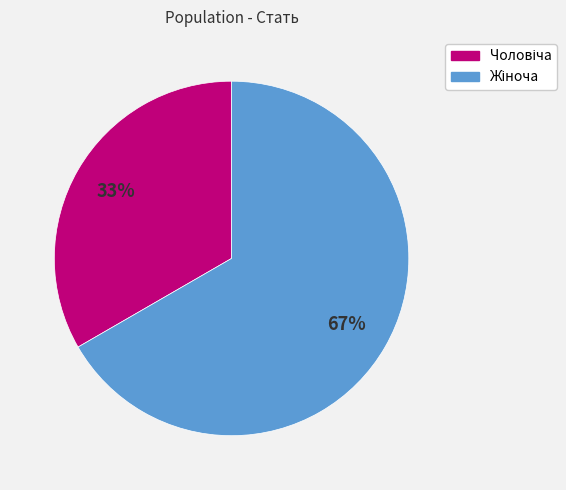

Is there a majority slice in this chart?

Yes